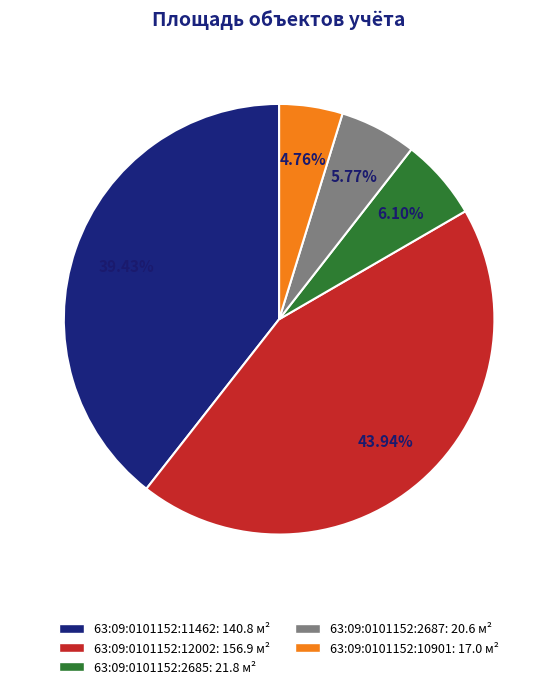

To the nearest percent, what portion does 63:09:0101152:11462 represent?

39%